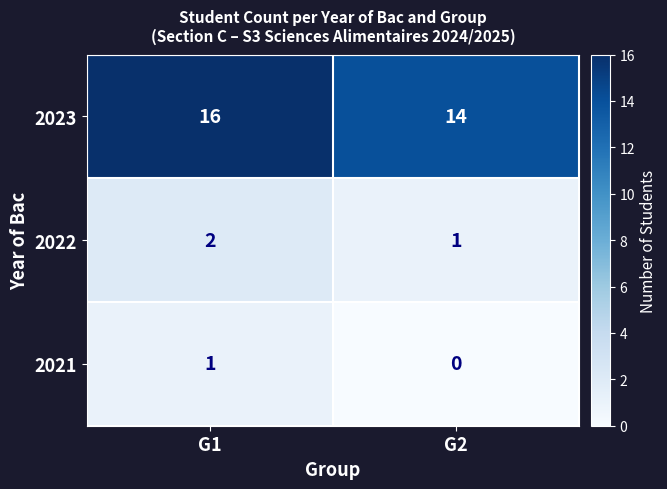

At how many categories does at least one series exceed 7?

2